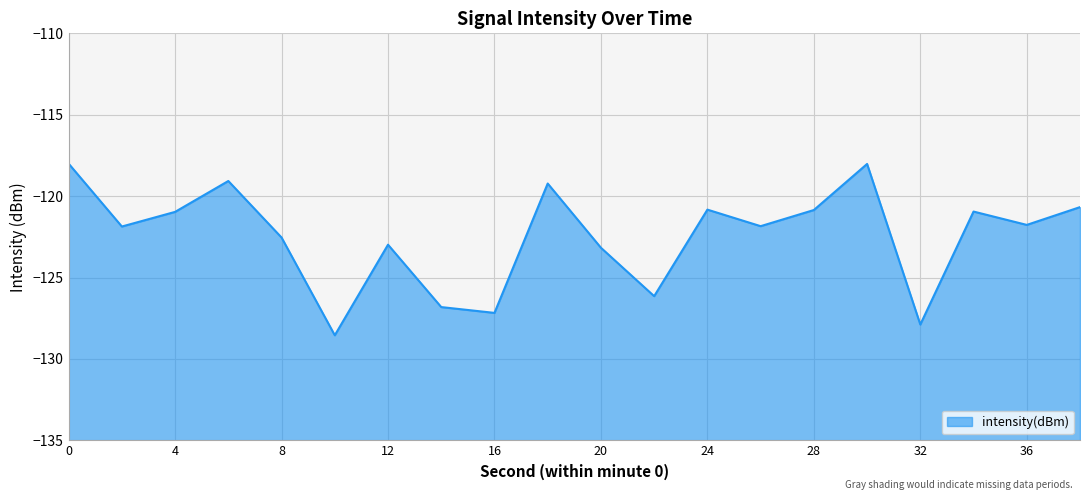

What is the average value?

-122.5